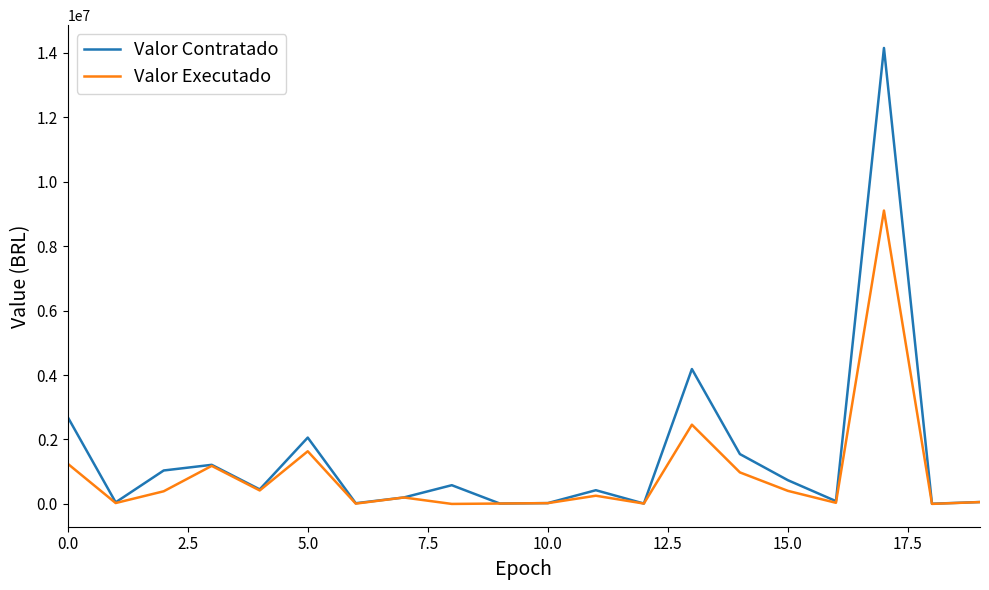

Which series has the largest range (max minus min)?

Valor Contratado